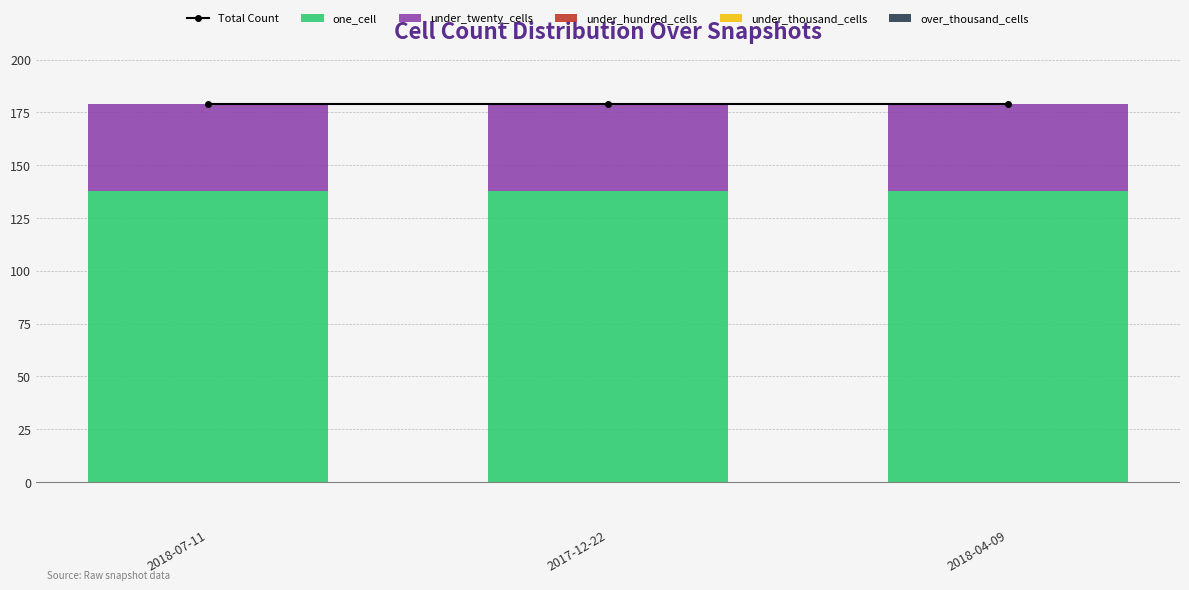

What is the lowest value of the Total Count series?

179